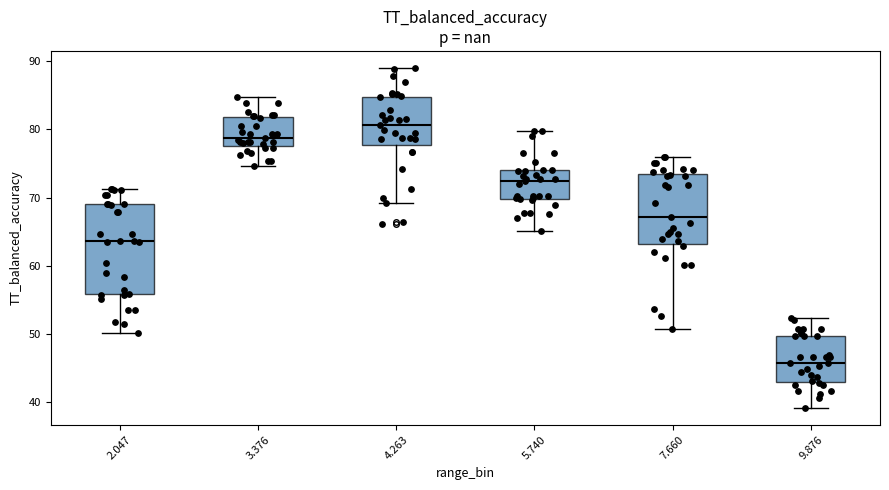

Which box's median line is the highest?

4.263